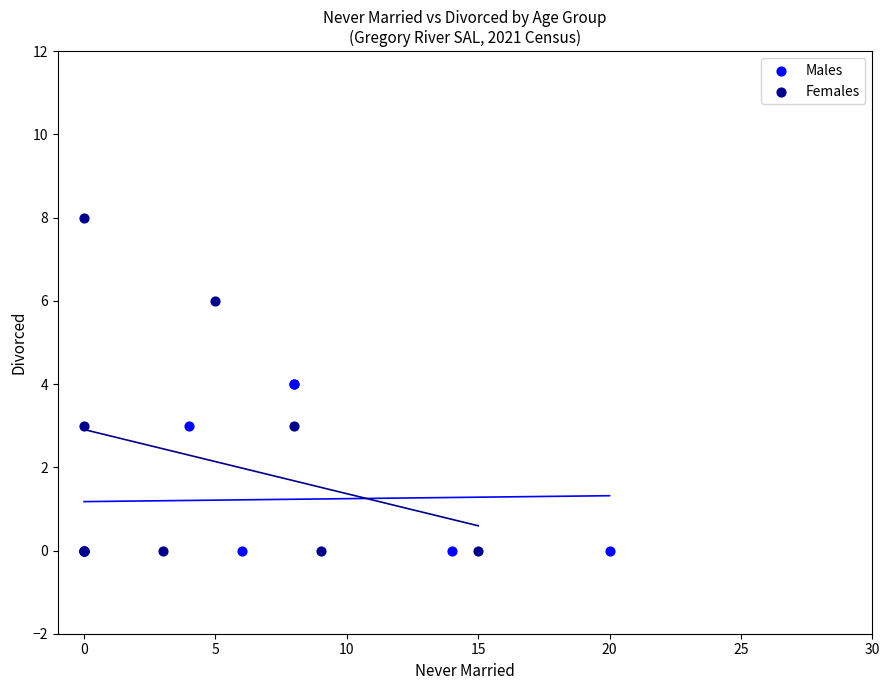

Which series reaches the maximum Y coordinate?

Females